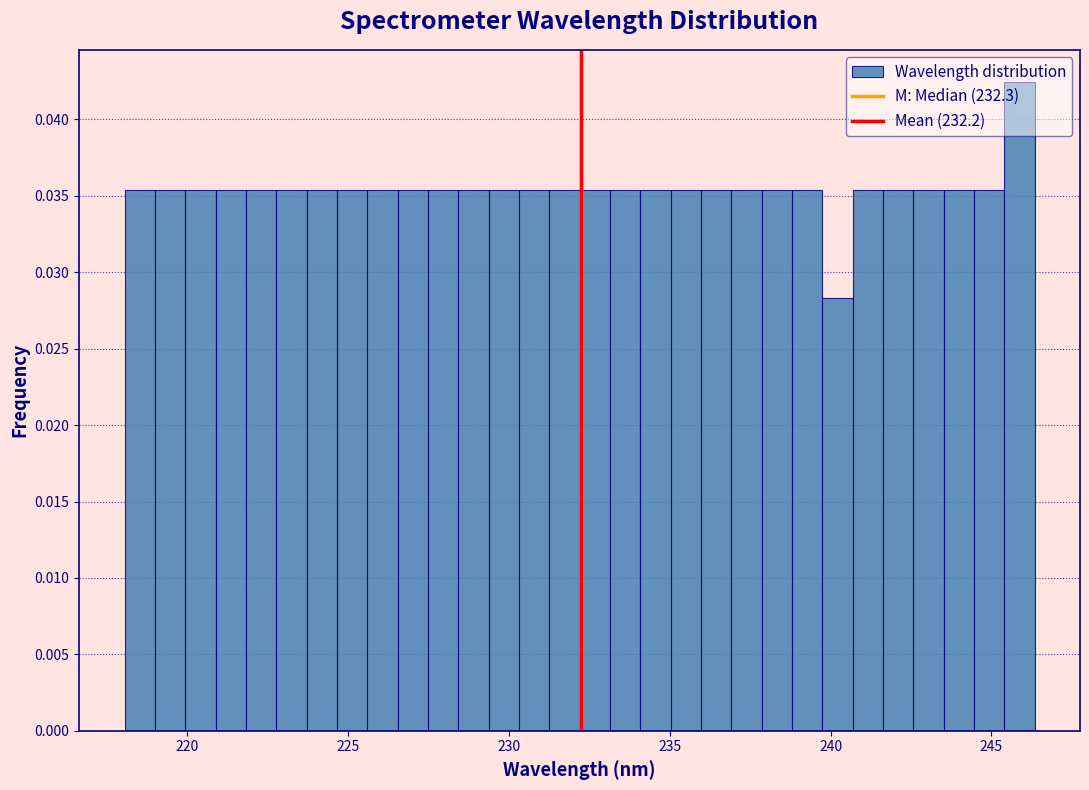

Read against the x-axis, roughly where is the centre of the tallest bar?

246.0